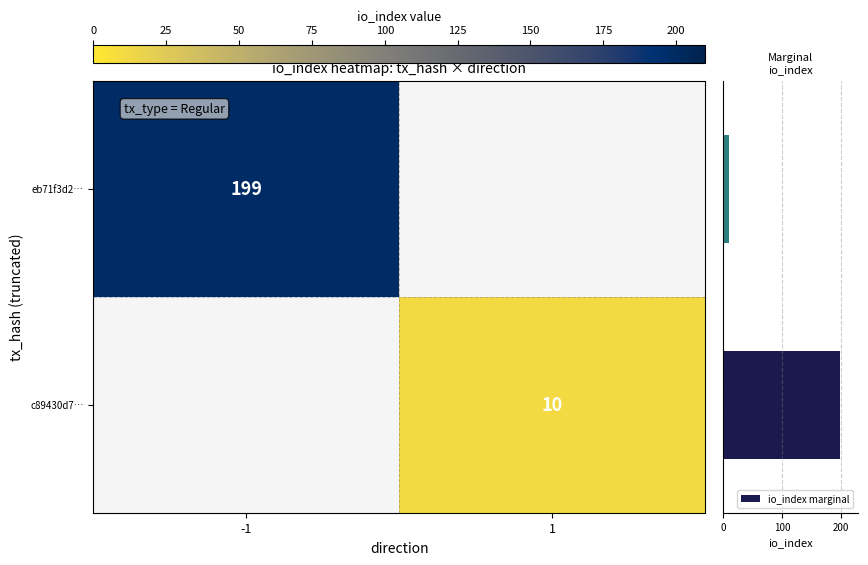

What is the lowest value of the io_index marginal series?

10